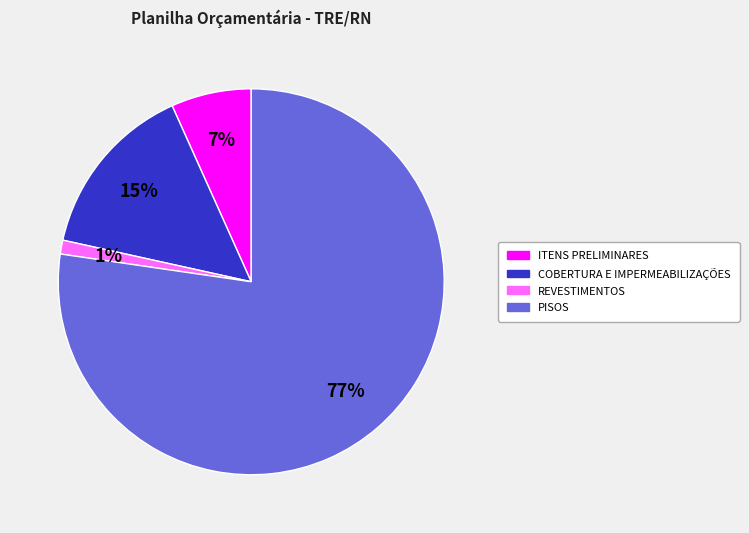

How many slices are in this pie chart?

4